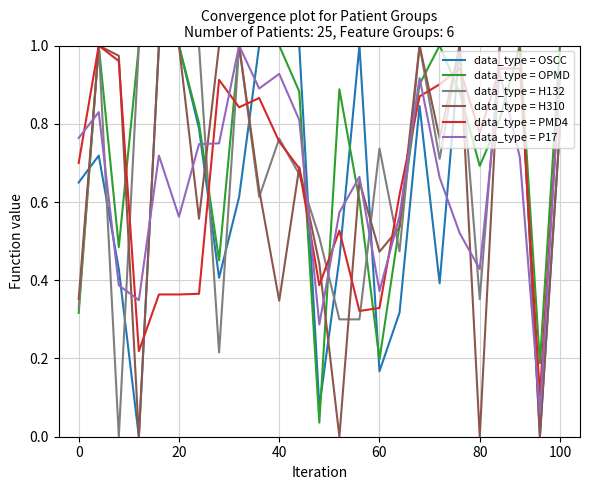

The value of data_type = OSCC at 40 is 1.0. True or false?

True